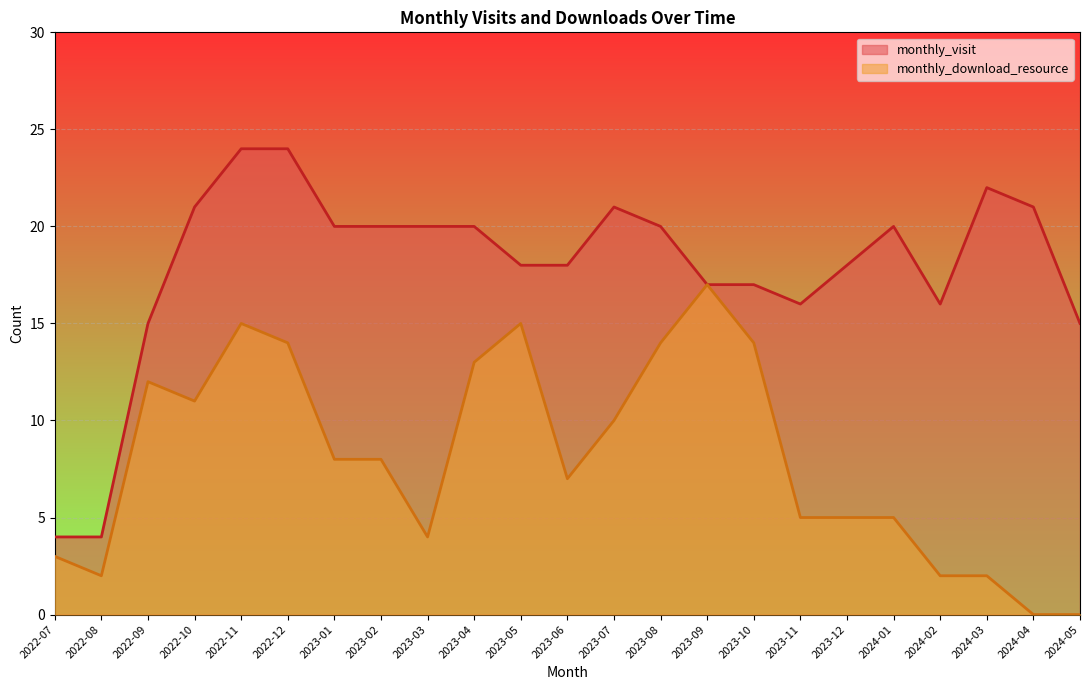

Reading left to right, transcribe all the data shown in this chart.

monthly_visit: 2022-07=4	2022-08=4	2022-09=15	2022-10=21	2022-11=24	2022-12=24	2023-01=20	2023-02=20	2023-03=20	2023-04=20	2023-05=18	2023-06=18	2023-07=21	2023-08=20	2023-09=17	2023-10=17	2023-11=16	2023-12=18	2024-01=20	2024-02=16	2024-03=22	2024-04=21	2024-05=15
monthly_download_resource: 2022-07=3	2022-08=2	2022-09=12	2022-10=11	2022-11=15	2022-12=14	2023-01=8	2023-02=8	2023-03=4	2023-04=13	2023-05=15	2023-06=7	2023-07=10	2023-08=14	2023-09=17	2023-10=14	2023-11=5	2023-12=5	2024-01=5	2024-02=2	2024-03=2	2024-04=0	2024-05=0